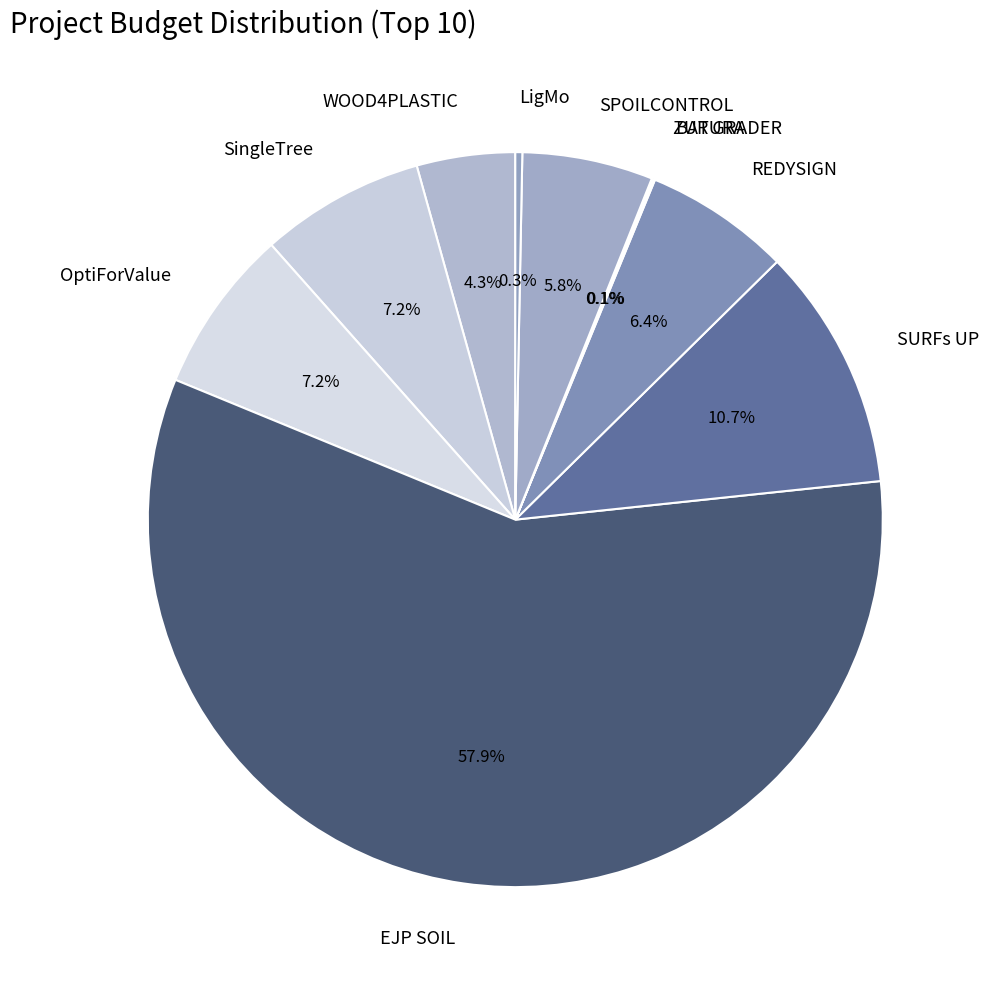

Which category has the biggest portion of the pie?

EJP SOIL